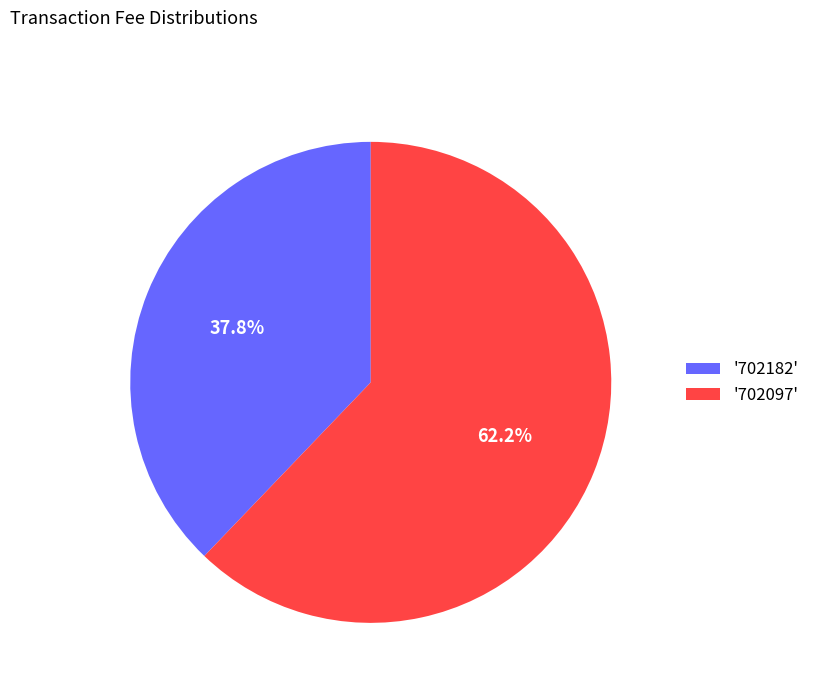

To the nearest percent, what is the difference between the largest and smallest slice percentages?

24%